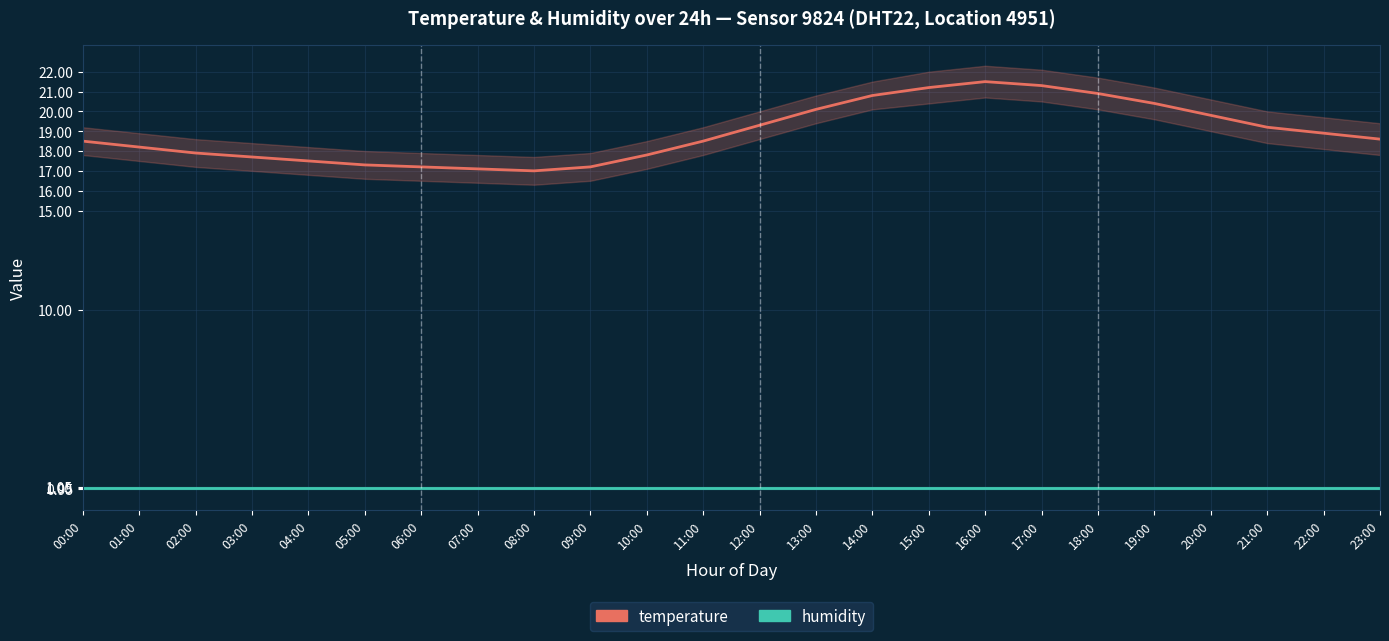

How many interior local peaks does the temperature series have?

1